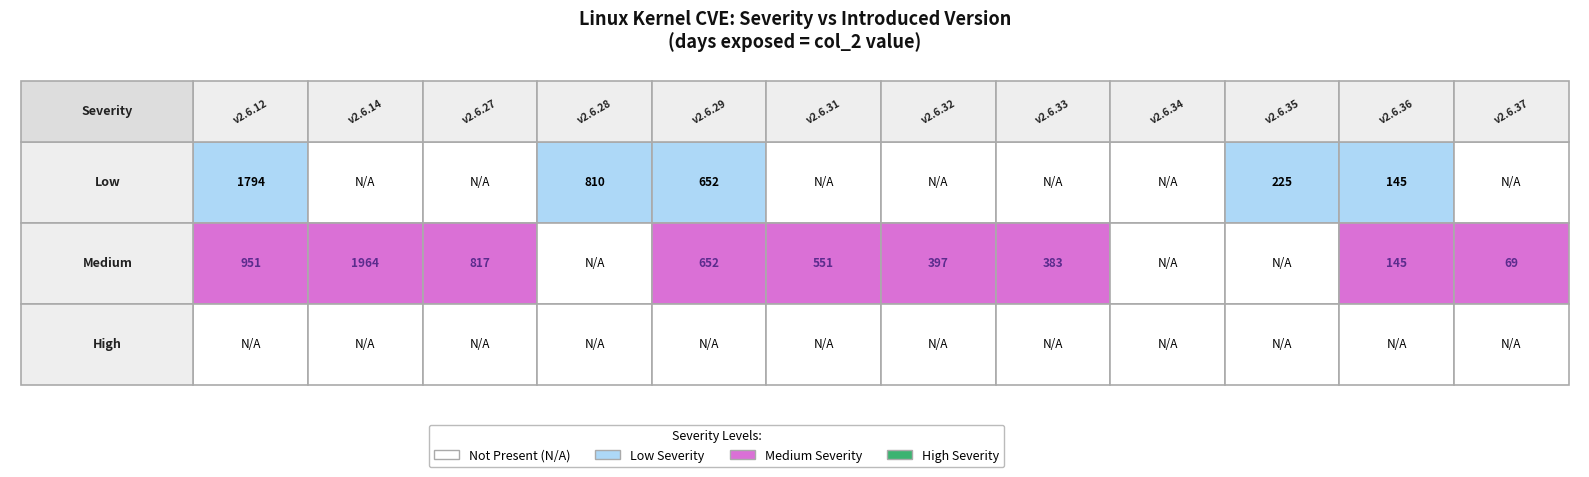

The medium series shows 69 at v2.6.37. True or false?

True